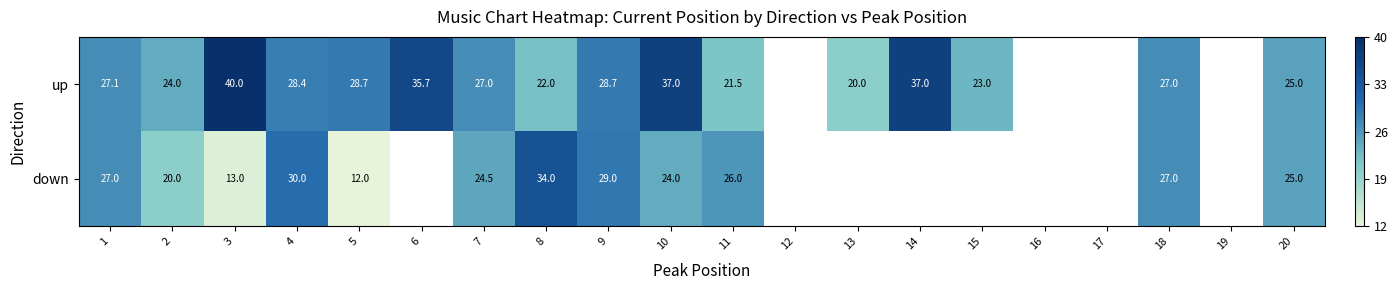

The value of up at 6 is 35.7. True or false?

True